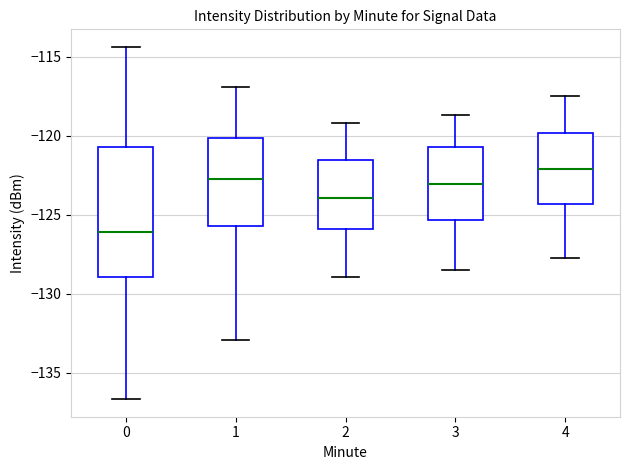

Comparing the boxes themselves (not the whiskers), which one is the tallest?

0